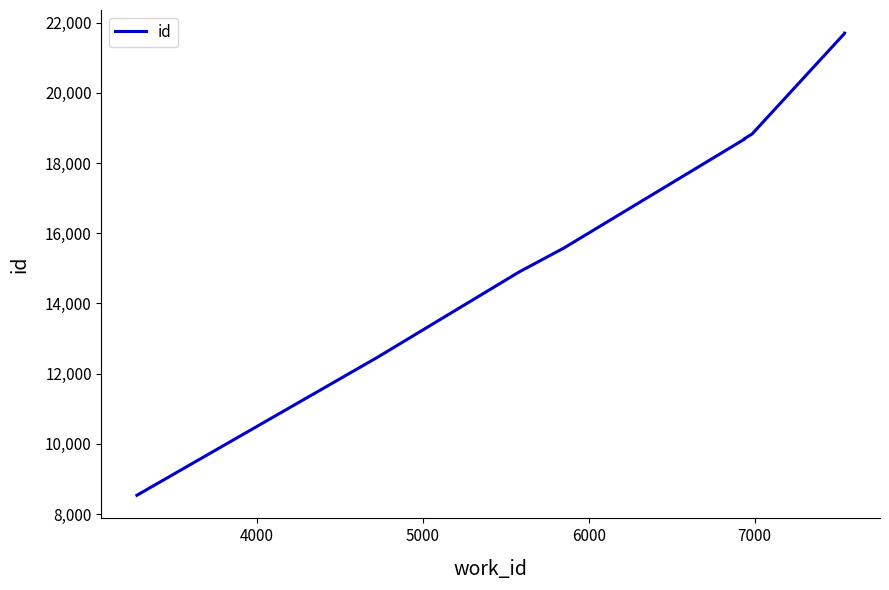

What is the average value?

16976